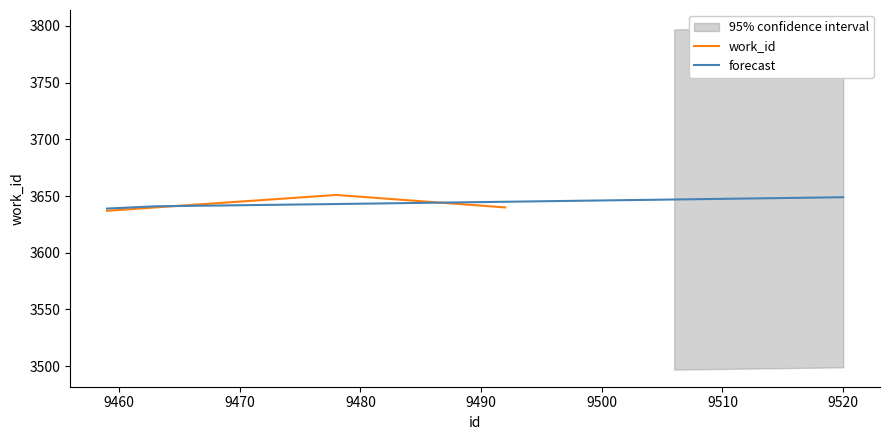

Does the chart display data point markers on the line(s)?

No